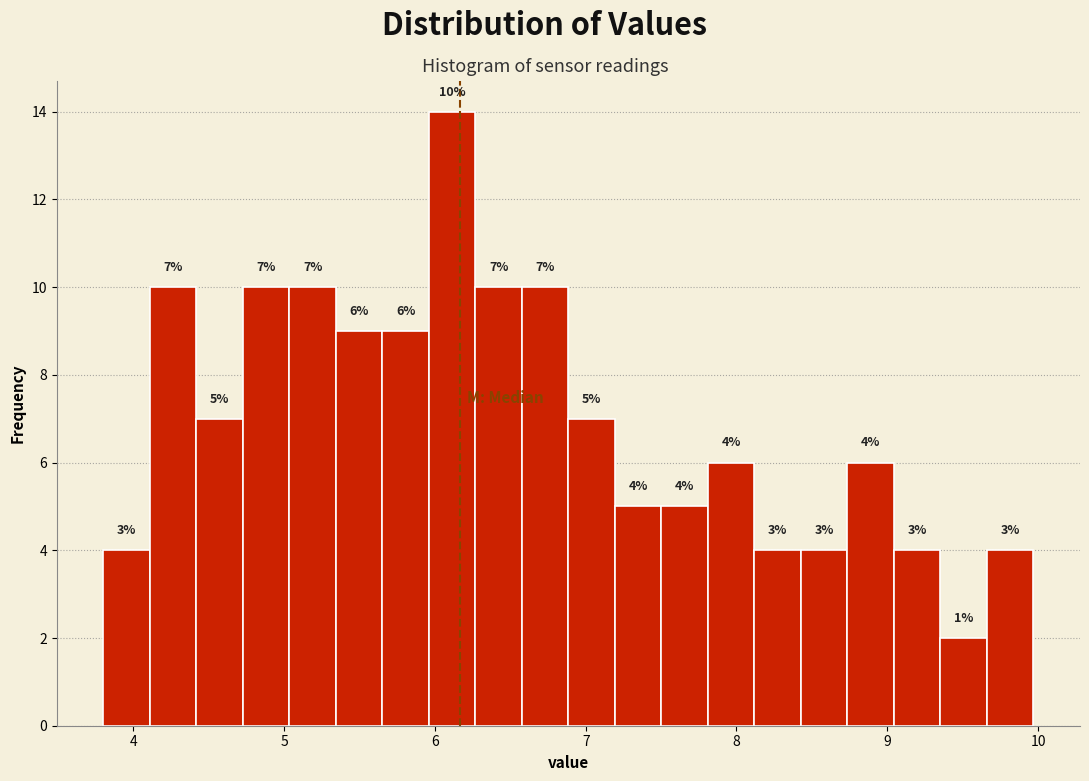

Around what value on the x-axis is the tallest bar? Give the approximate position of its centre, as read against the axis.

6.1